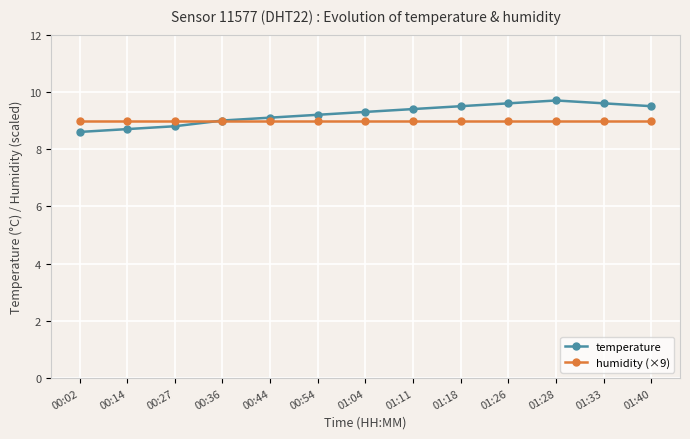

Which label corresponds to the smallest value in the chart?

00:02